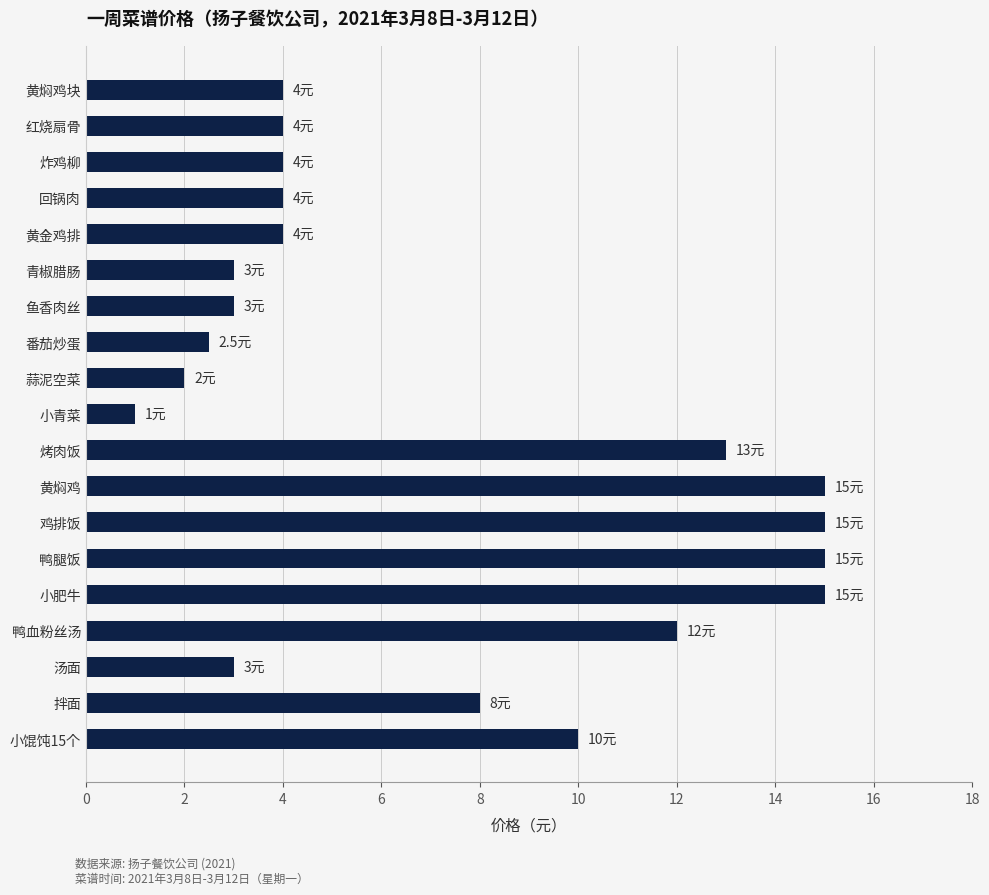

What value does the data have at 黄焖鸡块?

4.0